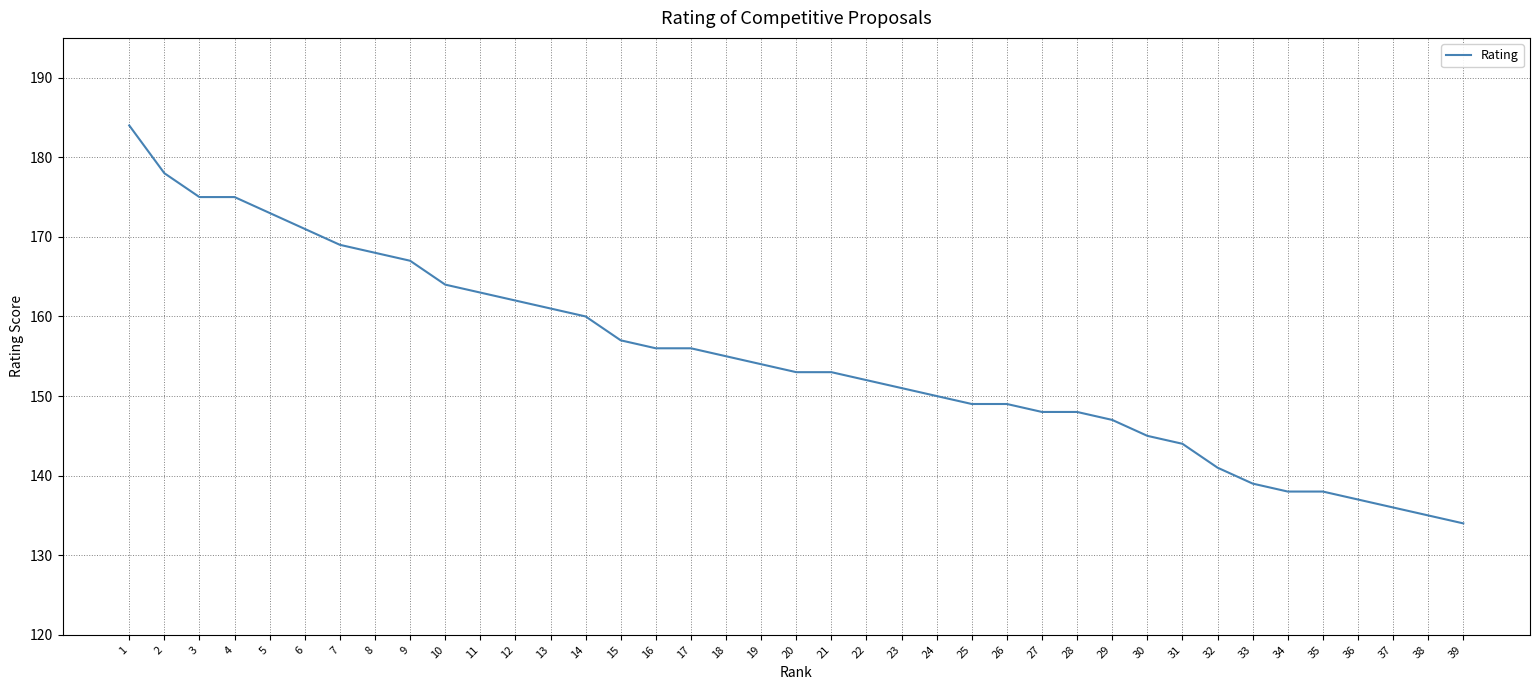

Which label corresponds to the largest value in the chart?

1